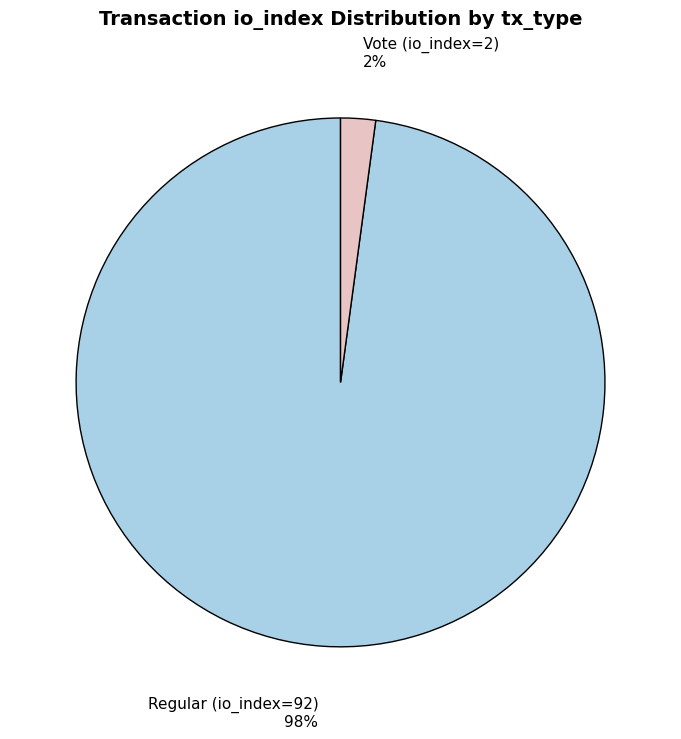

To the nearest percent, what is the difference between the largest and smallest slice percentages?

96%